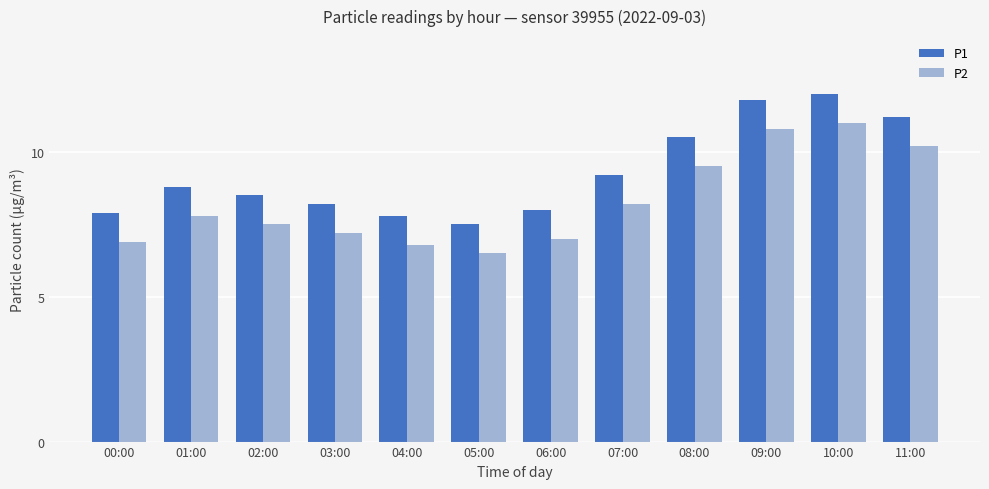

What is the total value across all series at 00:00?

14.8